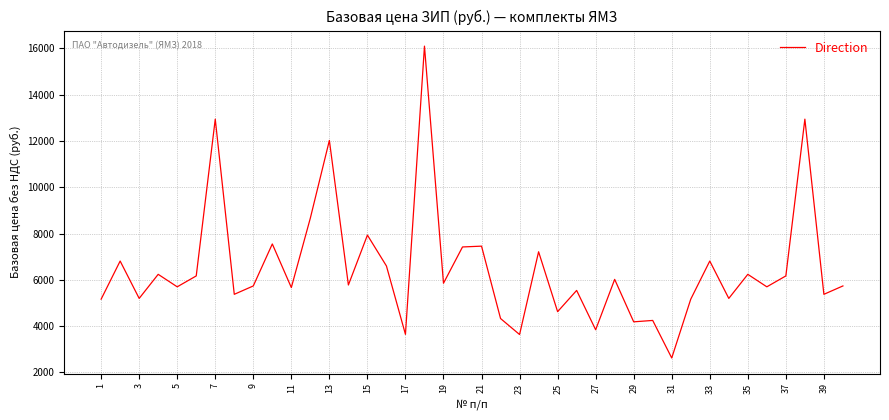

What is the difference between the maximum and minimum values?

13479